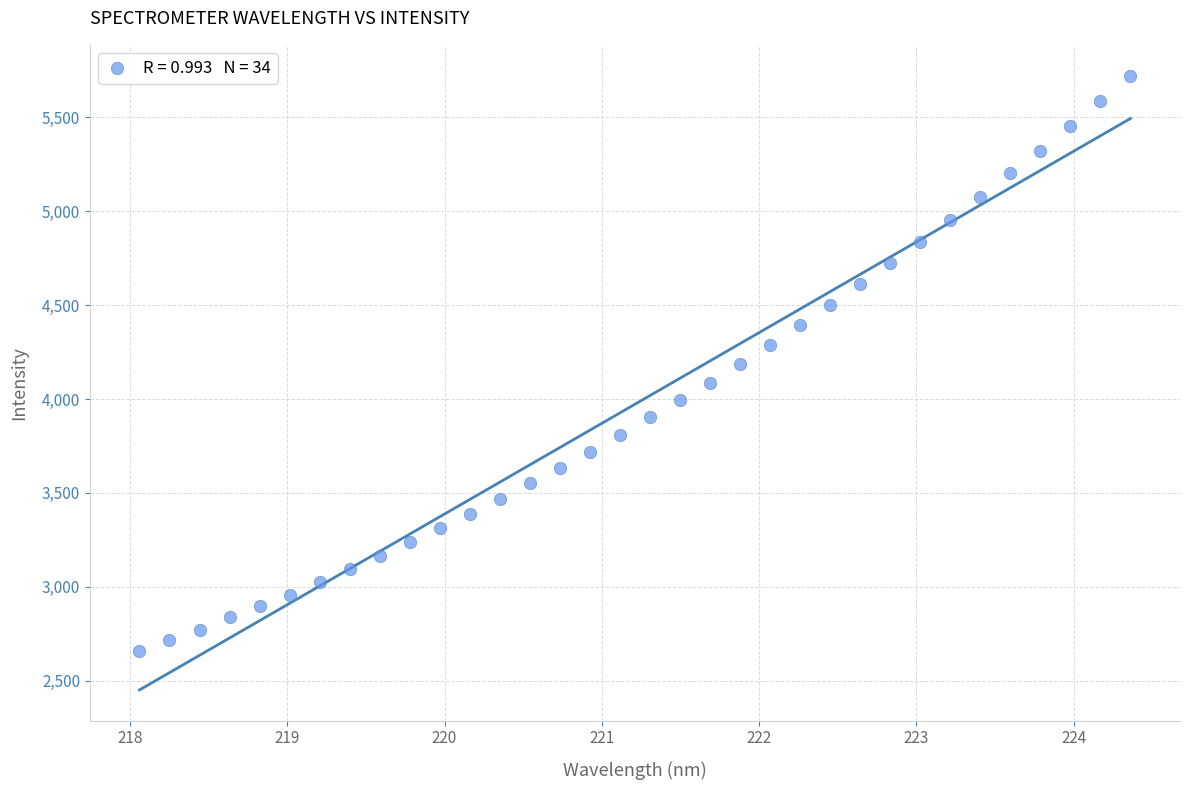

What is the range of X values (max minus min)?

6.3